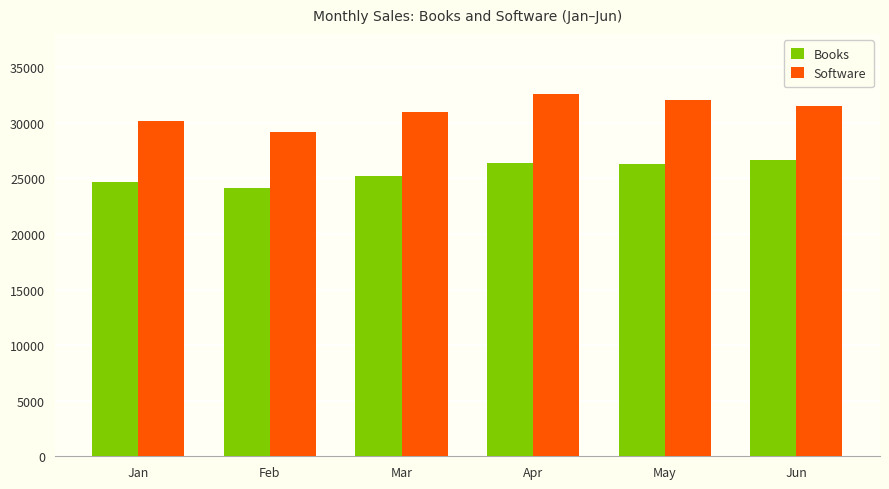

Which series has the largest total across all categories?

Software